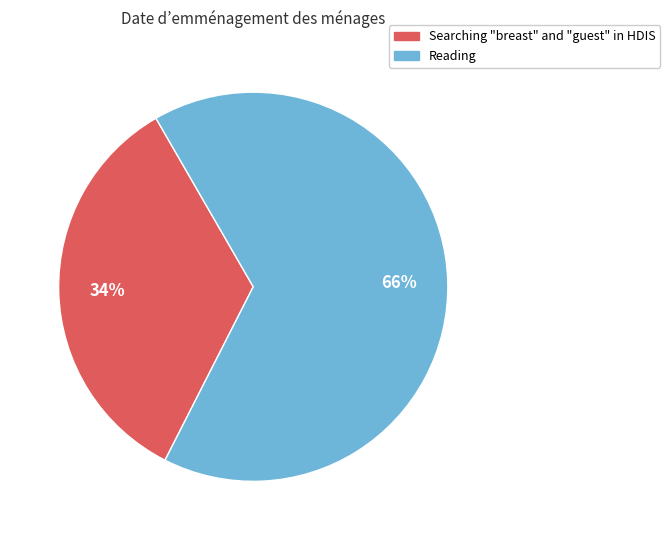

To the nearest percent, what is the difference between the Searching "breast" and "guest" in HDIS and Reading slice percentages?

32%